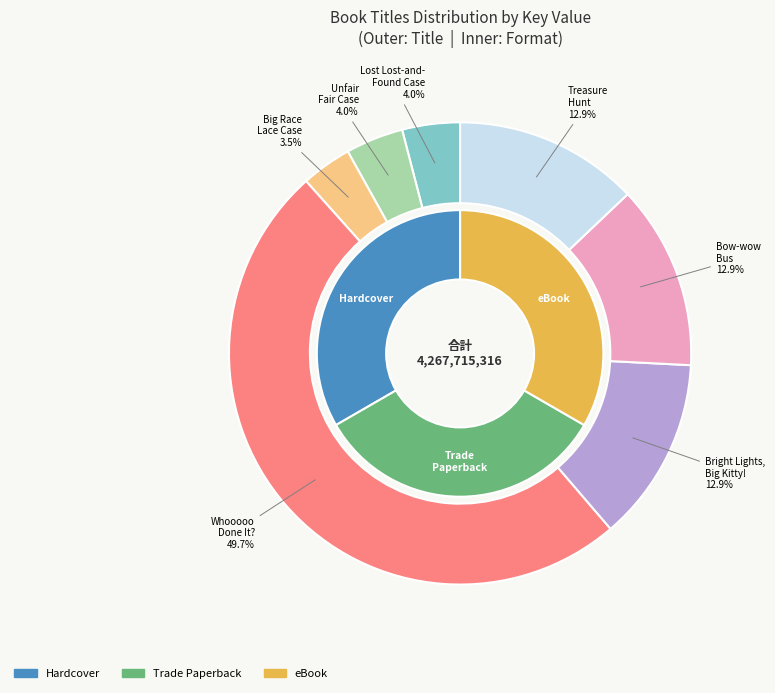

What percentage is NOT represented by Unfair Fair Case?

96.0%